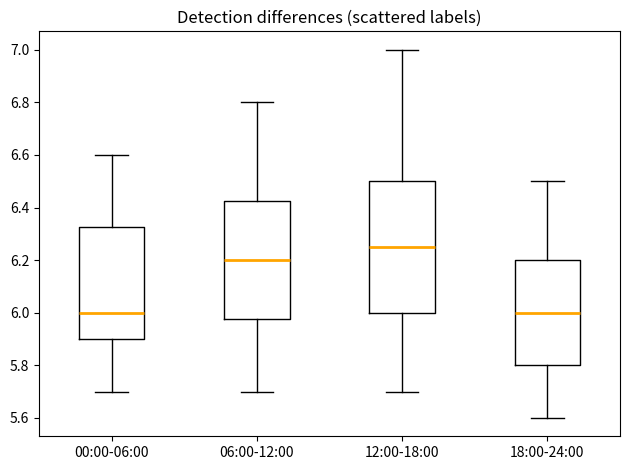

Reading left to right, transcribe this box plot: for each box, give where its median line is, the range the box spans, and where its two whiskers end, as read against the y-axis. The values are not printed on the chart, so give them approximately, as read against the axis.

00:00-06:00: median 6.00, box 5.90 to 6.32, whiskers 5.70 to 6.60
06:00-12:00: median 6.20, box 5.98 to 6.42, whiskers 5.70 to 6.80
12:00-18:00: median 6.26, box 6.00 to 6.50, whiskers 5.70 to 7.00
18:00-24:00: median 6.00, box 5.80 to 6.20, whiskers 5.60 to 6.50